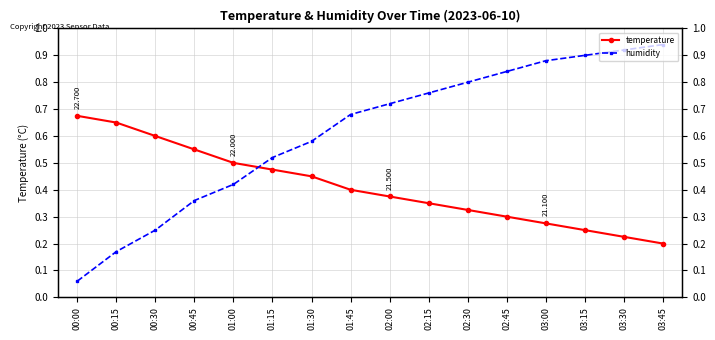

Reading right to left, what are all the values shown in this chart?

temperature: 03:45=0.2	03:30=0.2	03:15=0.2	03:00=0.3	02:45=0.3	02:30=0.3	02:15=0.3	02:00=0.4	01:45=0.4	01:30=0.5	01:15=0.5	01:00=0.5	00:45=0.5	00:30=0.6	00:15=0.7	00:00=0.7
humidity: 03:45=0.9	03:30=0.9	03:15=0.9	03:00=0.9	02:45=0.8	02:30=0.8	02:15=0.8	02:00=0.7	01:45=0.7	01:30=0.6	01:15=0.5	01:00=0.4	00:45=0.4	00:30=0.2	00:15=0.2	00:00=0.1